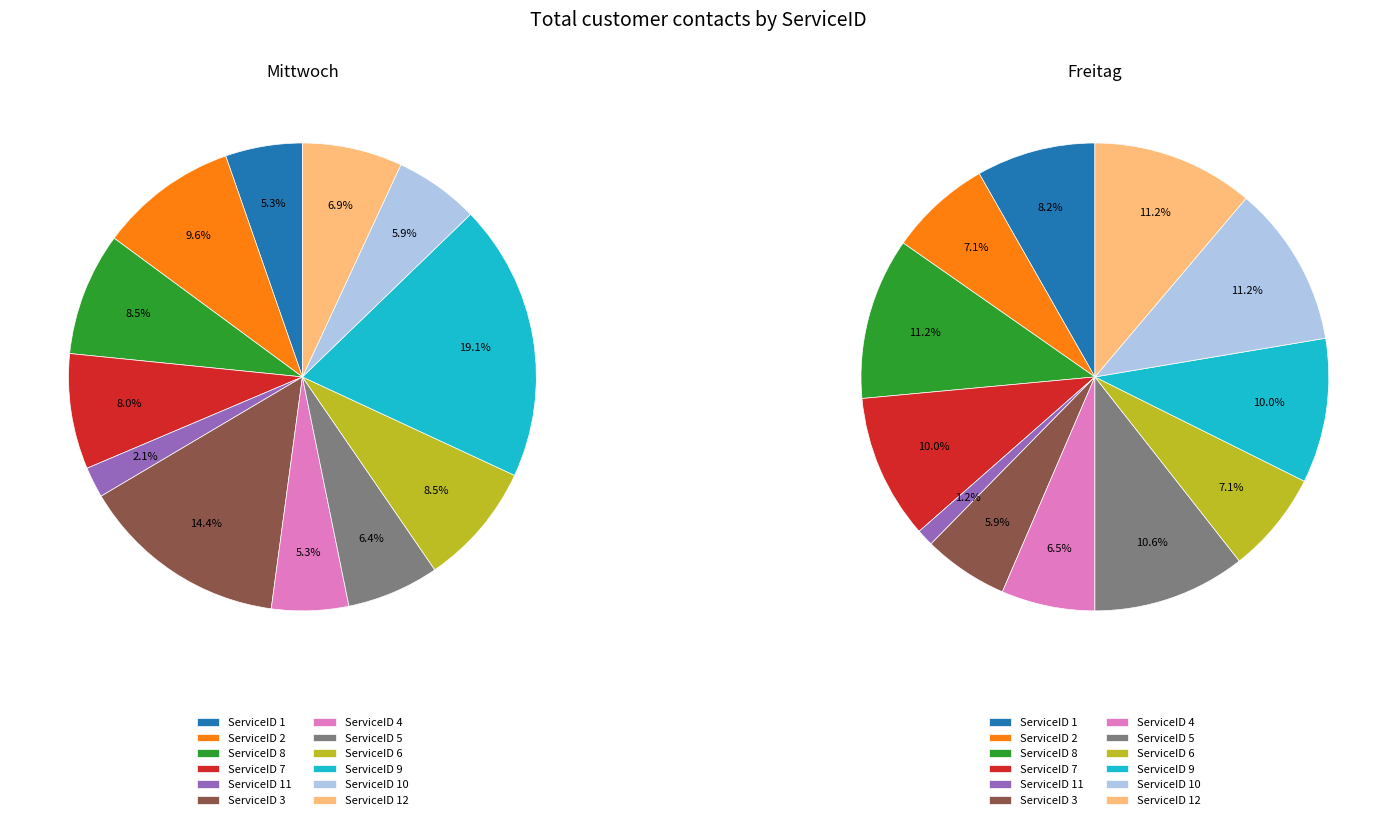

Which series has the widest spread of values?

values_mittwoch